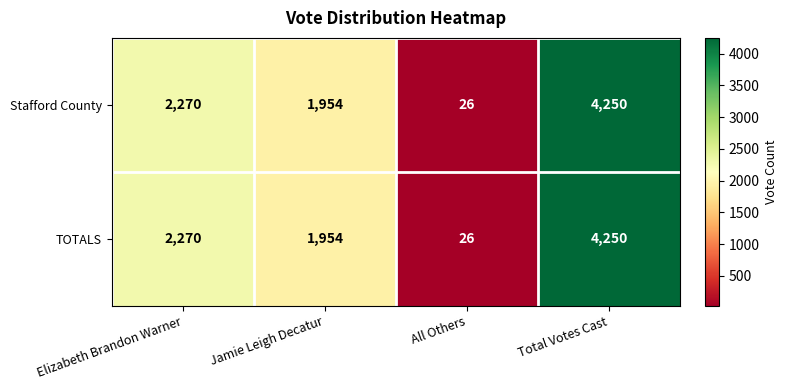

What is the average value of the TOTALS series?

2125